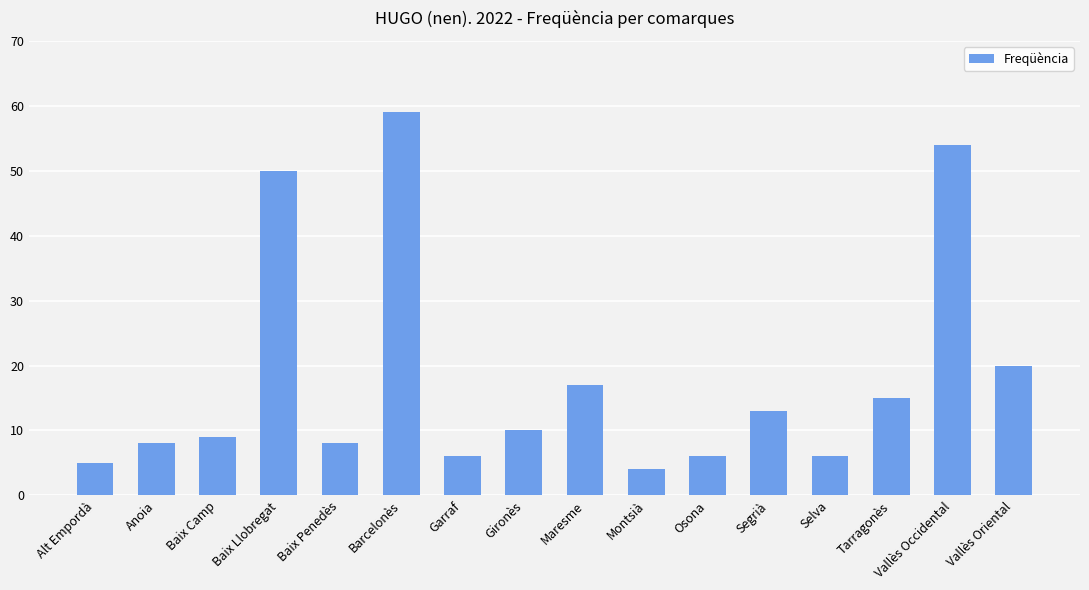

What is the minimum value shown in the chart?

4